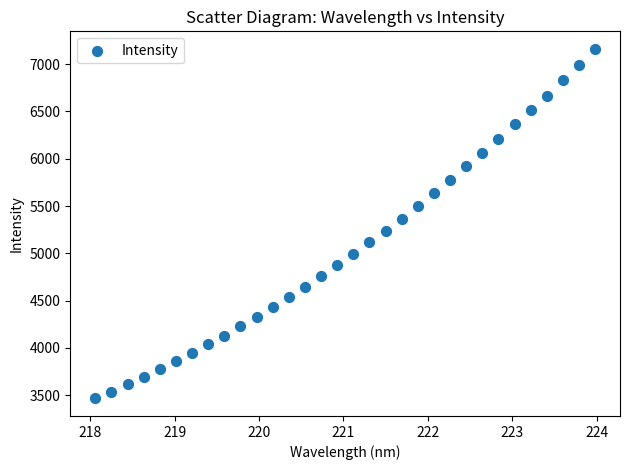

What is the range of X values (max minus min)?

5.9